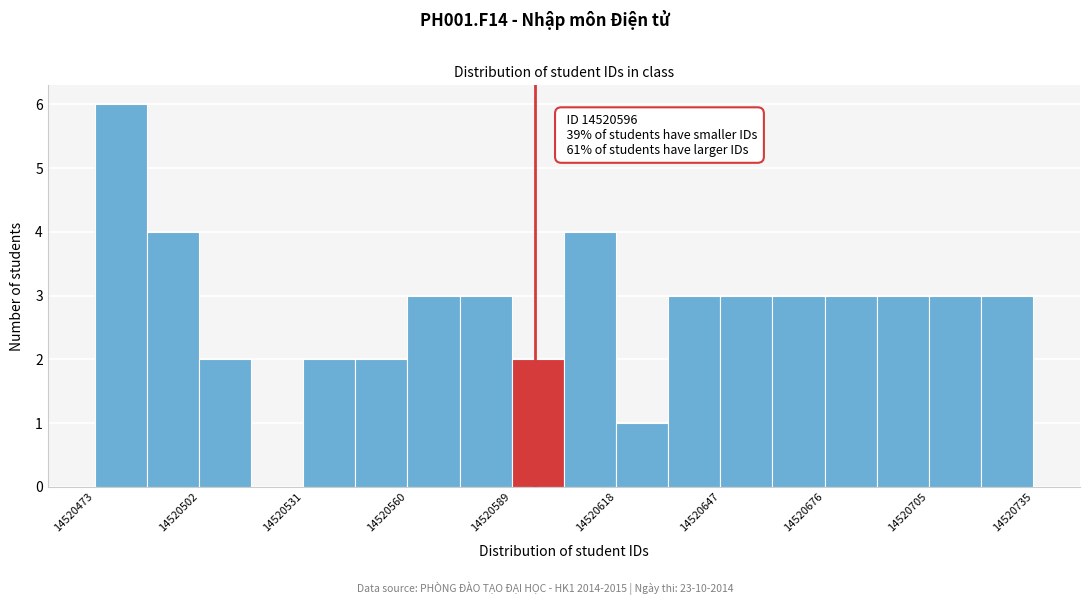

Around what value on the x-axis is the tallest bar? Give the approximate position of its centre, as read against the axis.

14520480